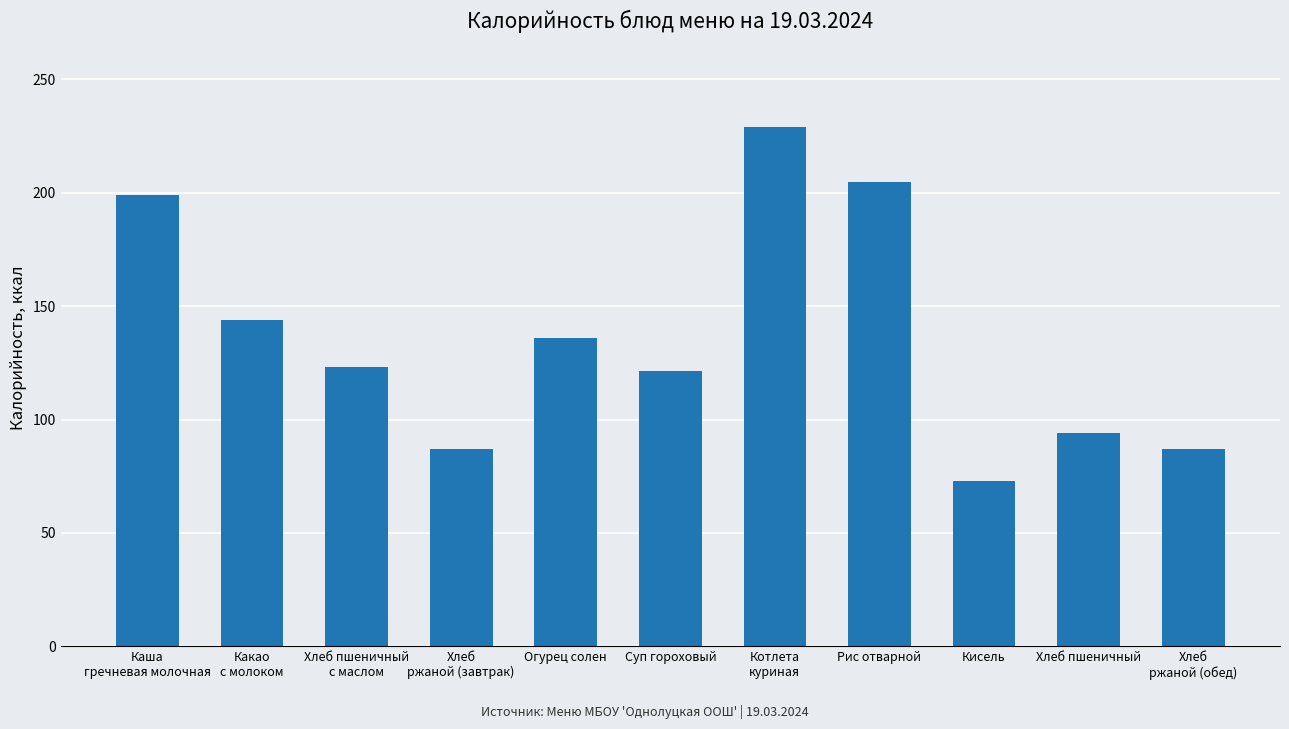

What is the difference between the second highest and minimum values?

131.6